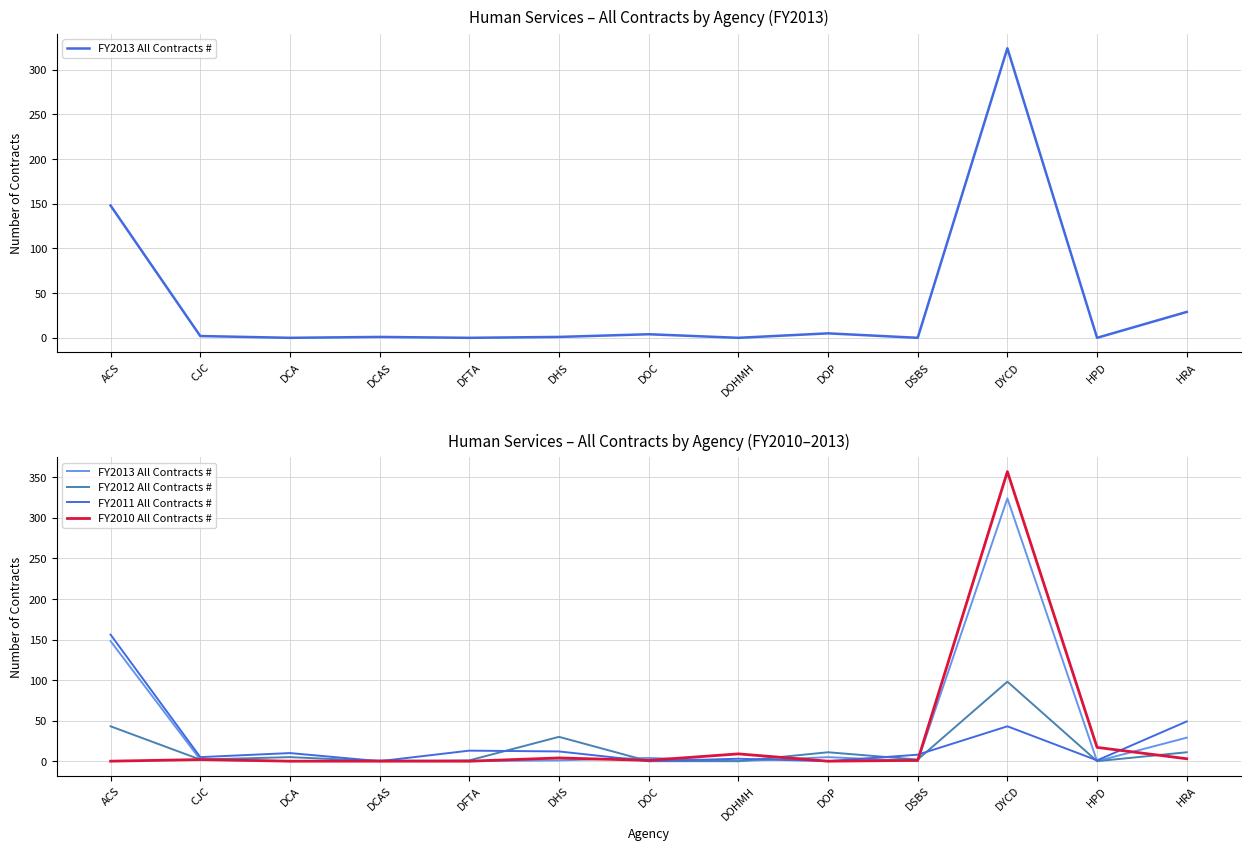

How many positive values does the FY2013 All Contracts # series have?

8